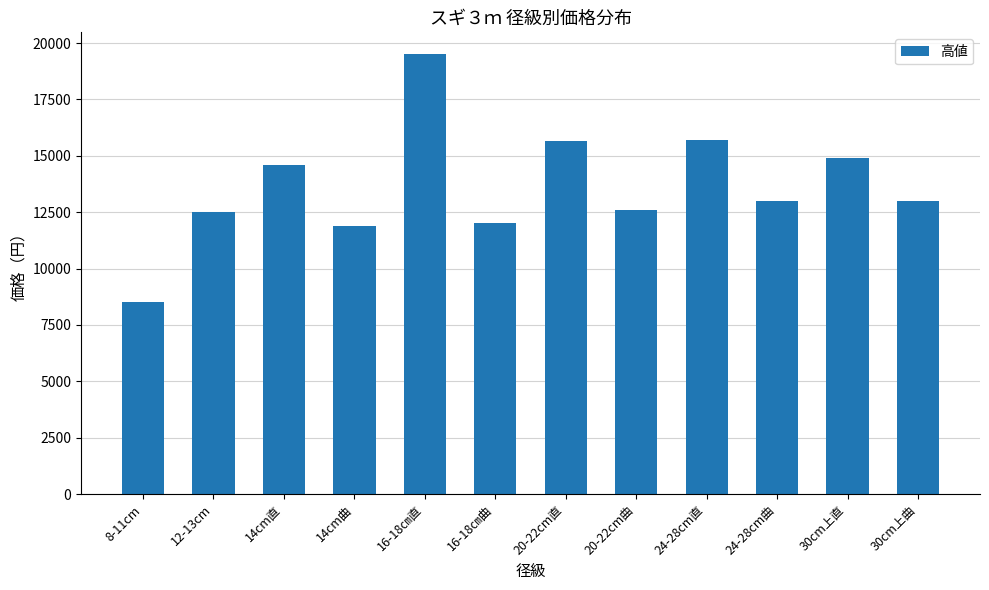

At which label is the value closest to 14000?

14cm直